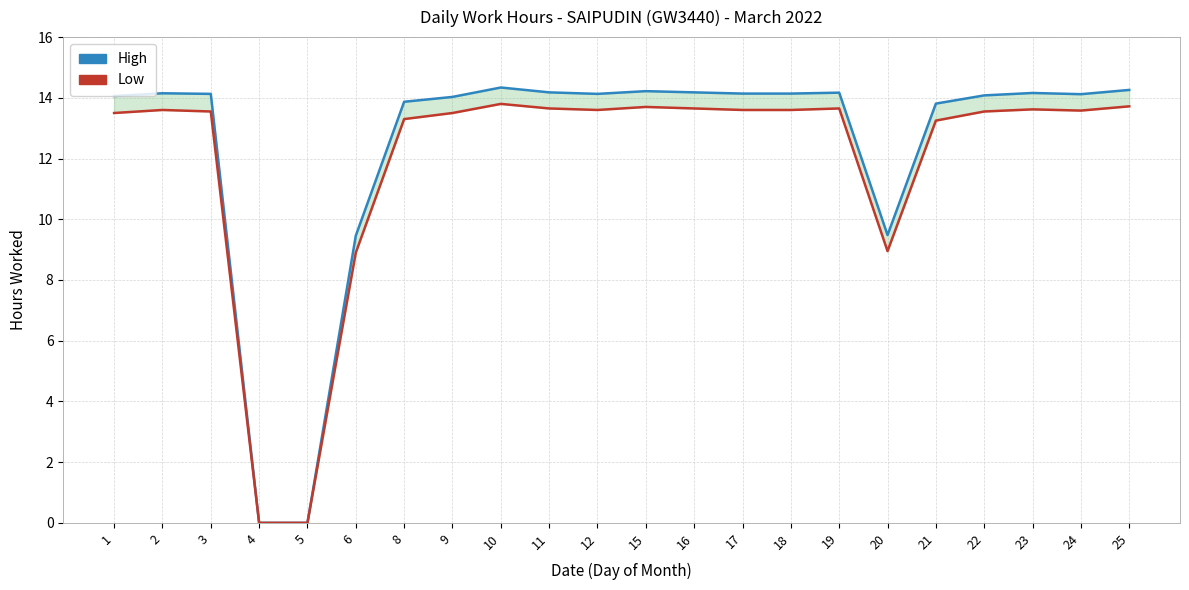

Is the value of High at 25 greater than the value of Low at 10?

Yes